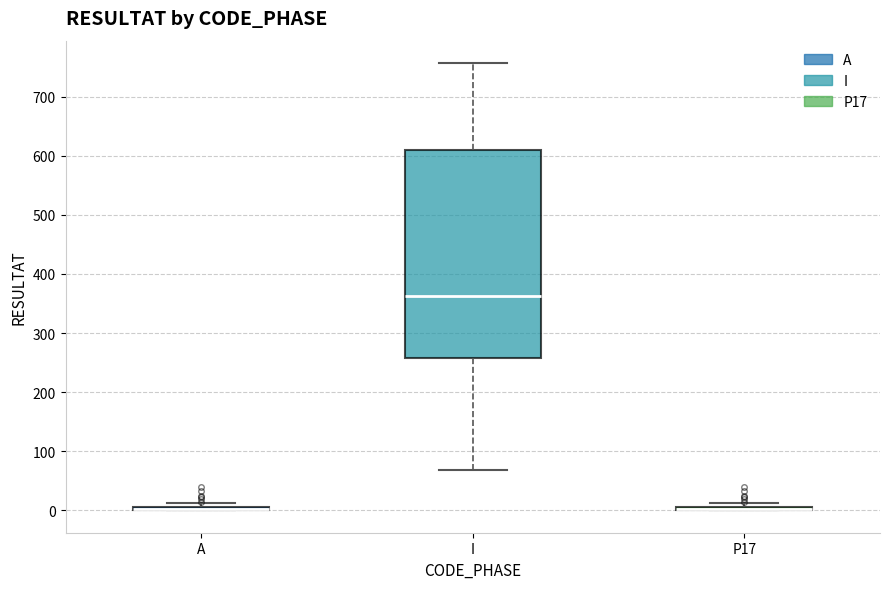

Where is the lower edge of the box for A on the y-axis? The values are not printed on the chart, so give them approximately, as read against the axis.

0